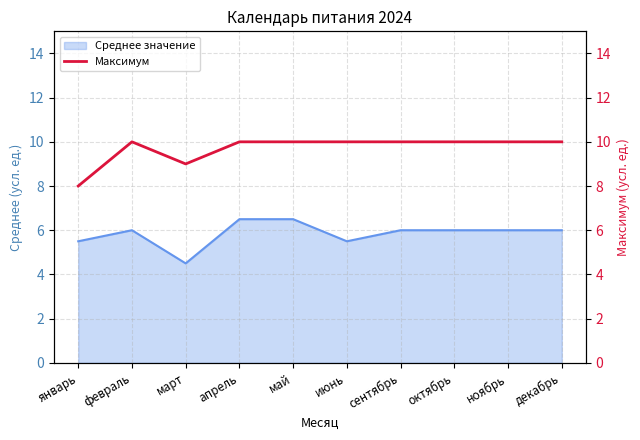

The value of Среднее значение at декабрь is 6.0. True or false?

True